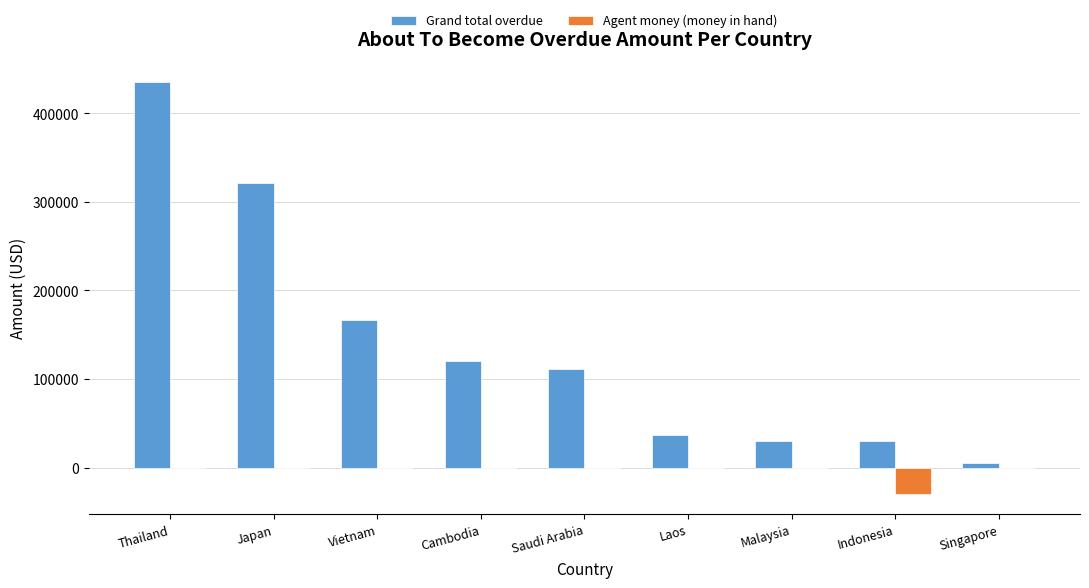

At which category is the sum across all series the highest?

Thailand